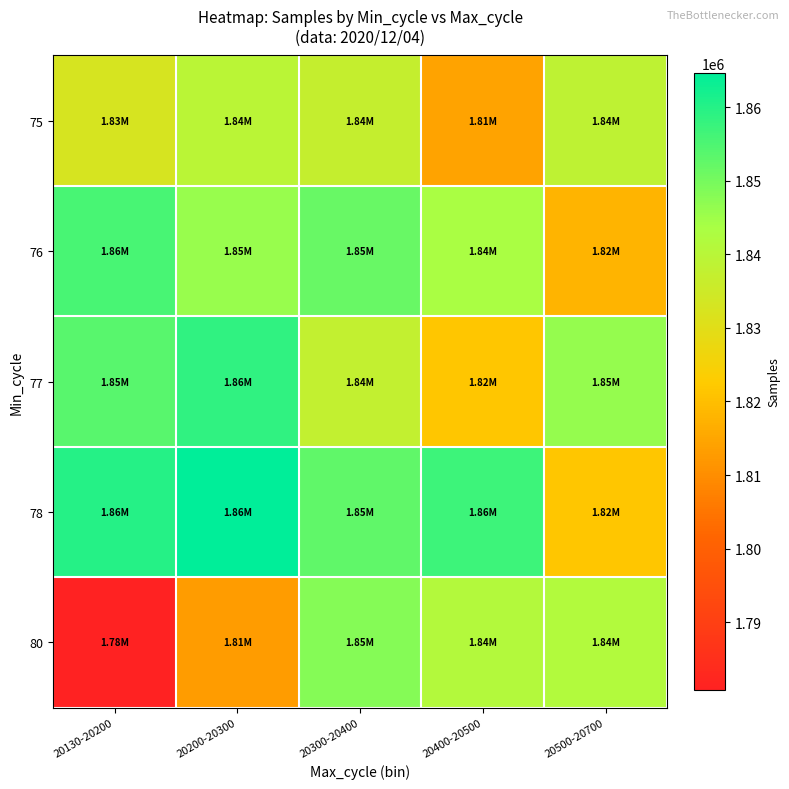

Count the number of categories in the chart.

5